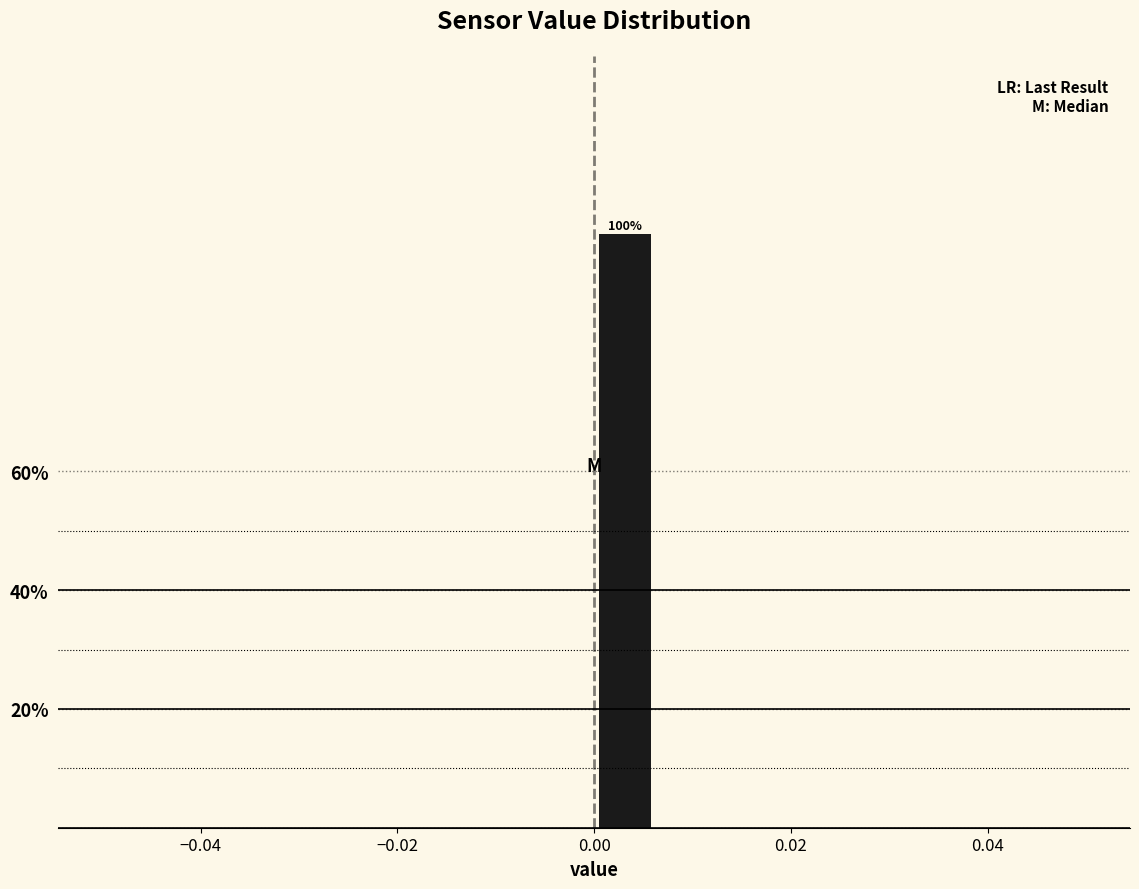

Around what value on the x-axis is the tallest bar? Give the approximate position of its centre, as read against the axis.

0.004